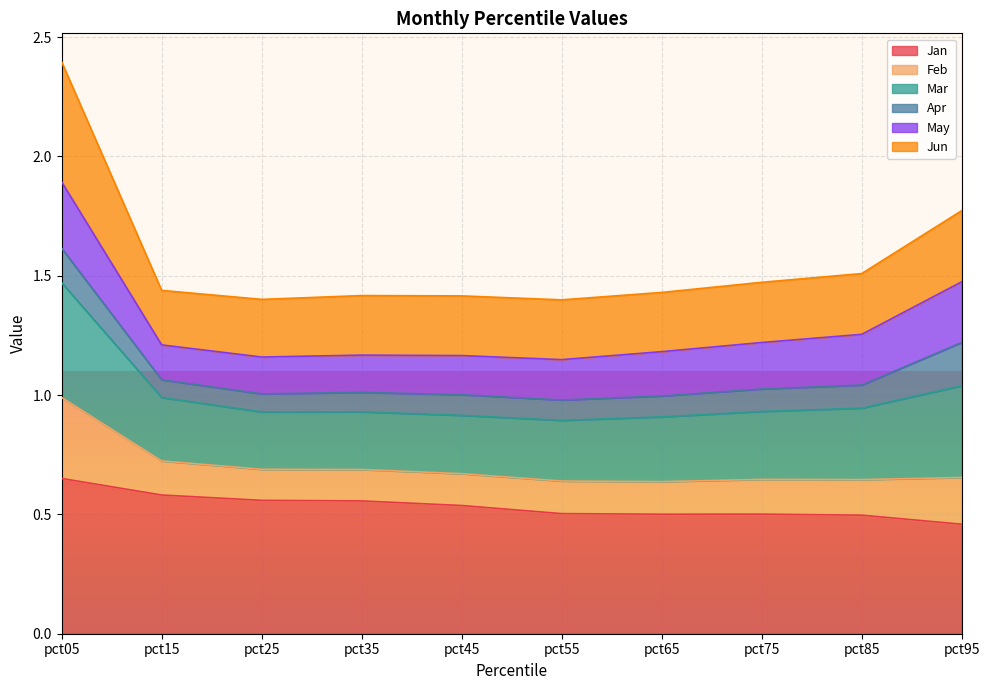

Is it true that Jan equals 0.1 at pct85?

False